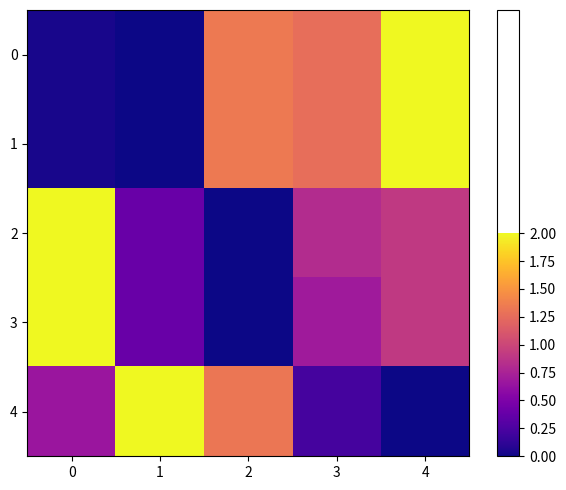

Reading left to right, transcribe all the data shown in this chart.

0: 0=0.0	1=0.0	2=0.7	3=0.6	4=1.0
1: 0=0.0	1=0.0	2=0.7	3=0.6	4=1.0
2: 0=1.0	1=0.2	2=0.0	3=0.4	4=0.5
3: 0=1.0	1=0.2	2=0.0	3=0.3	4=0.5
4: 0=0.3	1=1.0	2=0.7	3=0.1	4=0.0